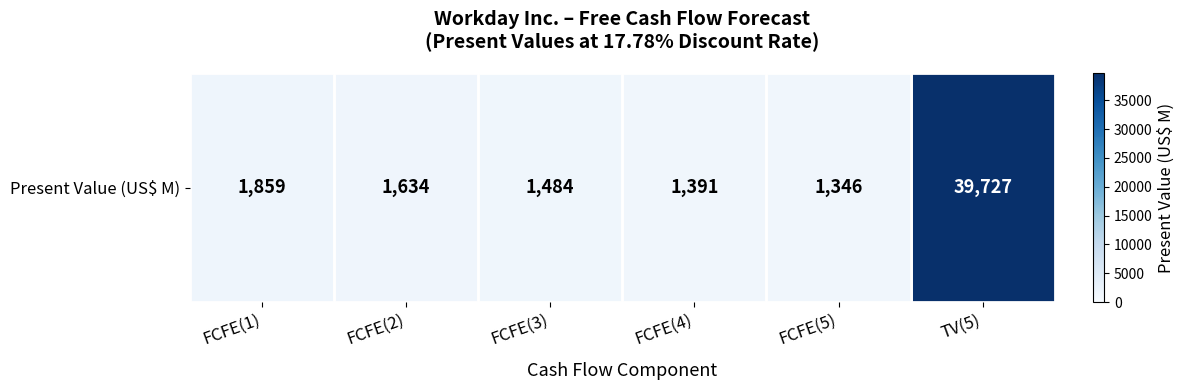

Between TV(5) and FCFE(5), which is larger?

TV(5)